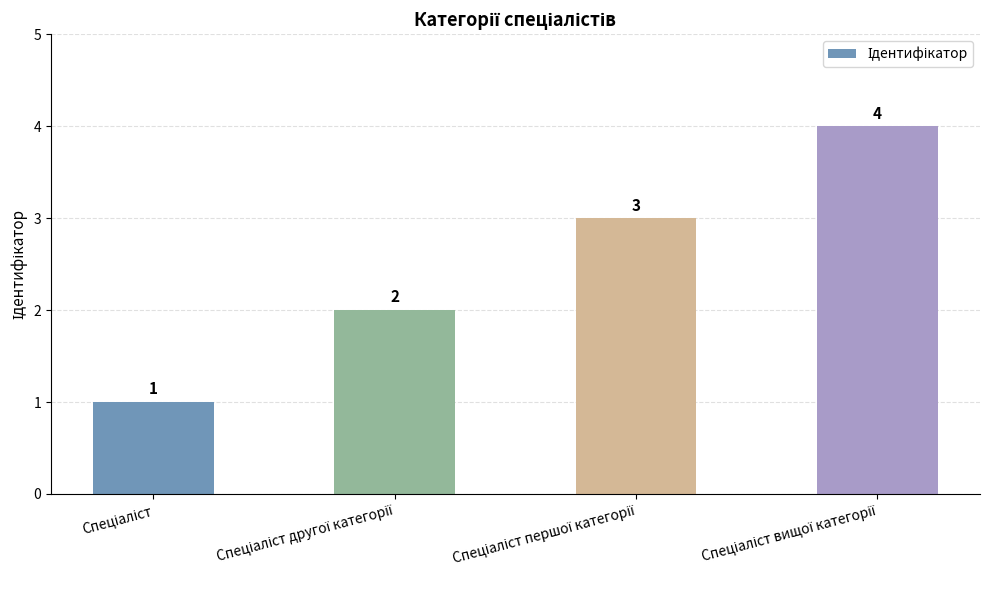

How many values are between 2 and 4?

3